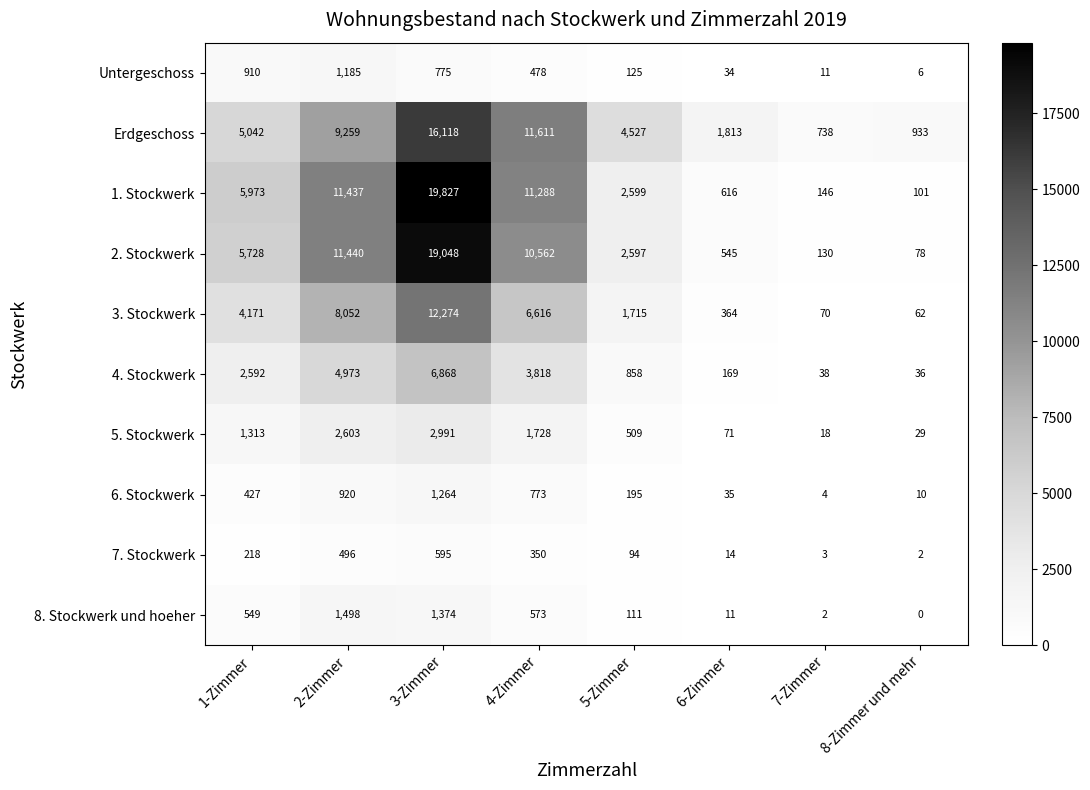

Which category has the highest value across all series?

3-Zimmer